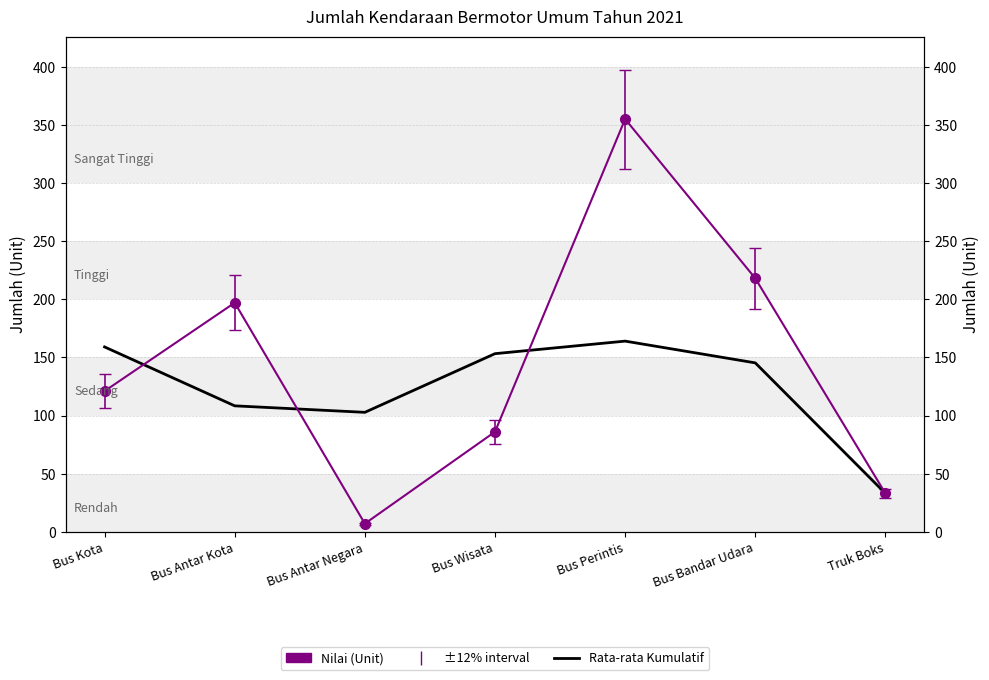

What is the change in value from Bus Perintis to Truk Boks?

-131.0